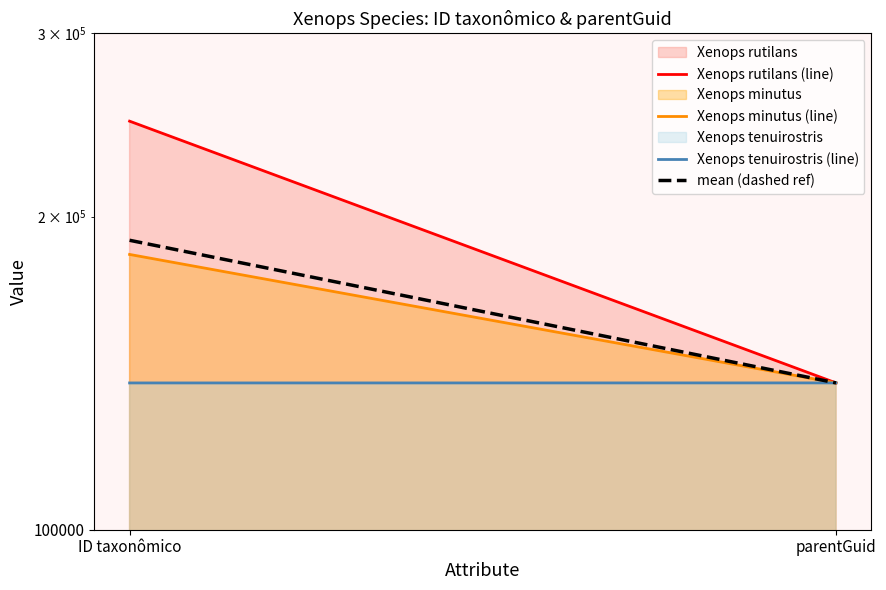

What are all the series names shown in the legend?

Xenops rutilans (line), Xenops minutus (line), Xenops tenuirostris (line), mean (dashed ref)